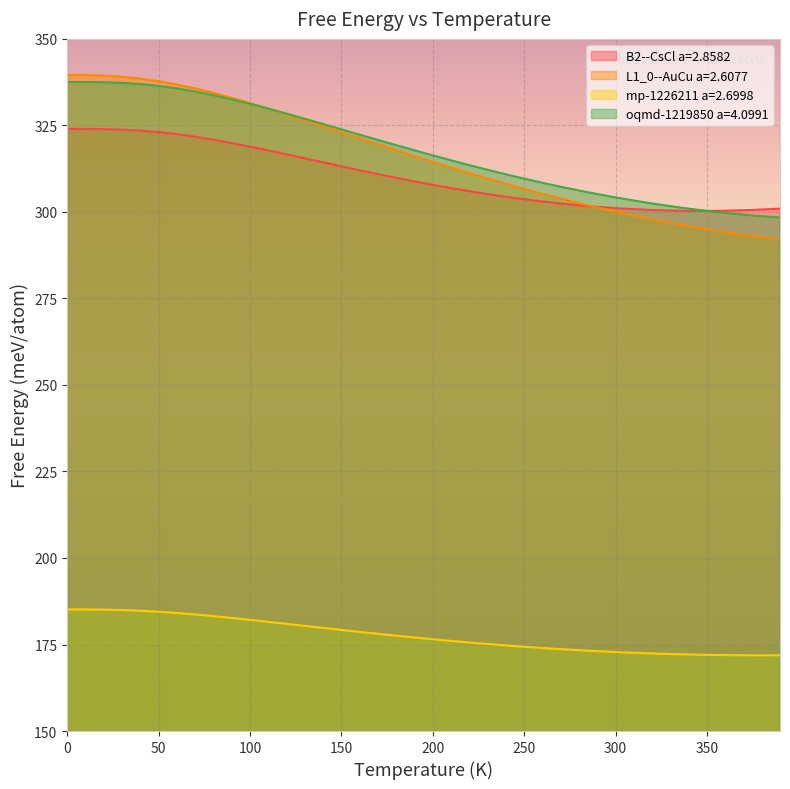

Which series has the largest range (max minus min)?

L1_0--AuCu a=2.6077